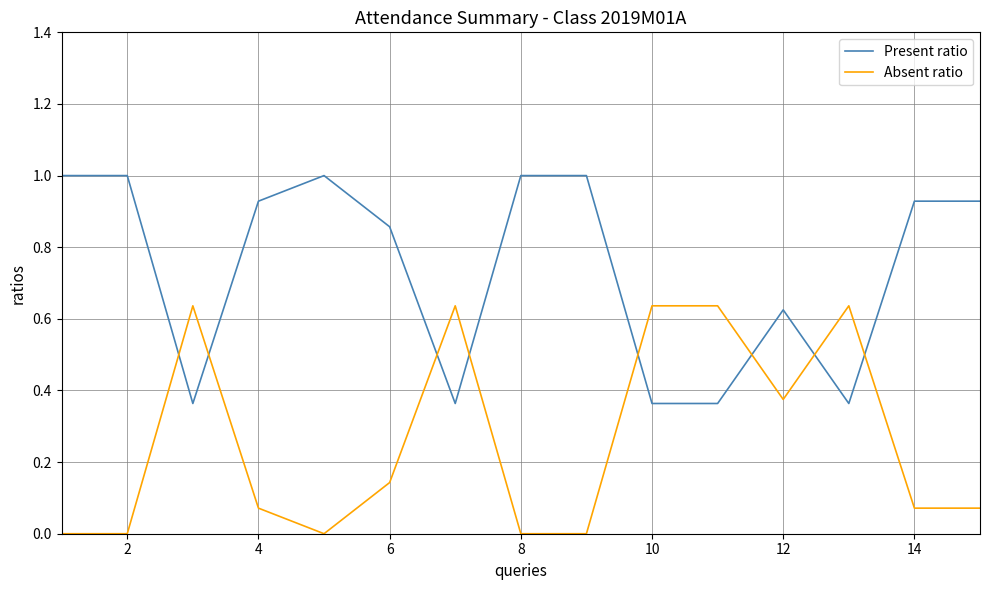

After their last crossing, which series has the higher values: Absent ratio or Present ratio?

Present ratio